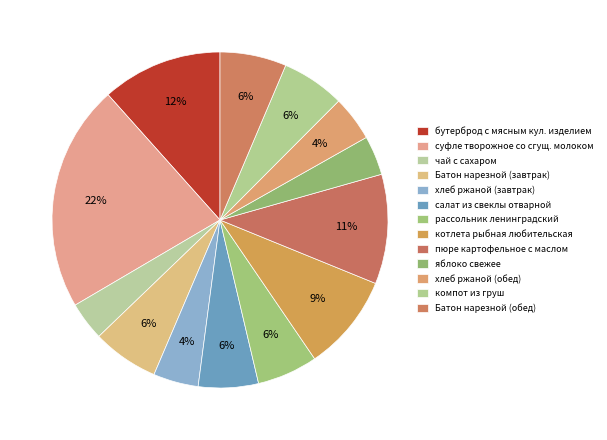

Rank the categories by value from highest to lowest.

суфле творожное со сгущеным молоком, бутерброд с мясным кулинарным изделием, пюре картофельное с маслом сливочным, котлета рыбная любительская, Батон нарезной, Батон нарезной (обед), компот из груш, рассольник ленинградский, салат из свеклы отварной, хлеб ржаной (завтрак), хлеб ржаной (обед), яблоко свежее, чай с сахаром